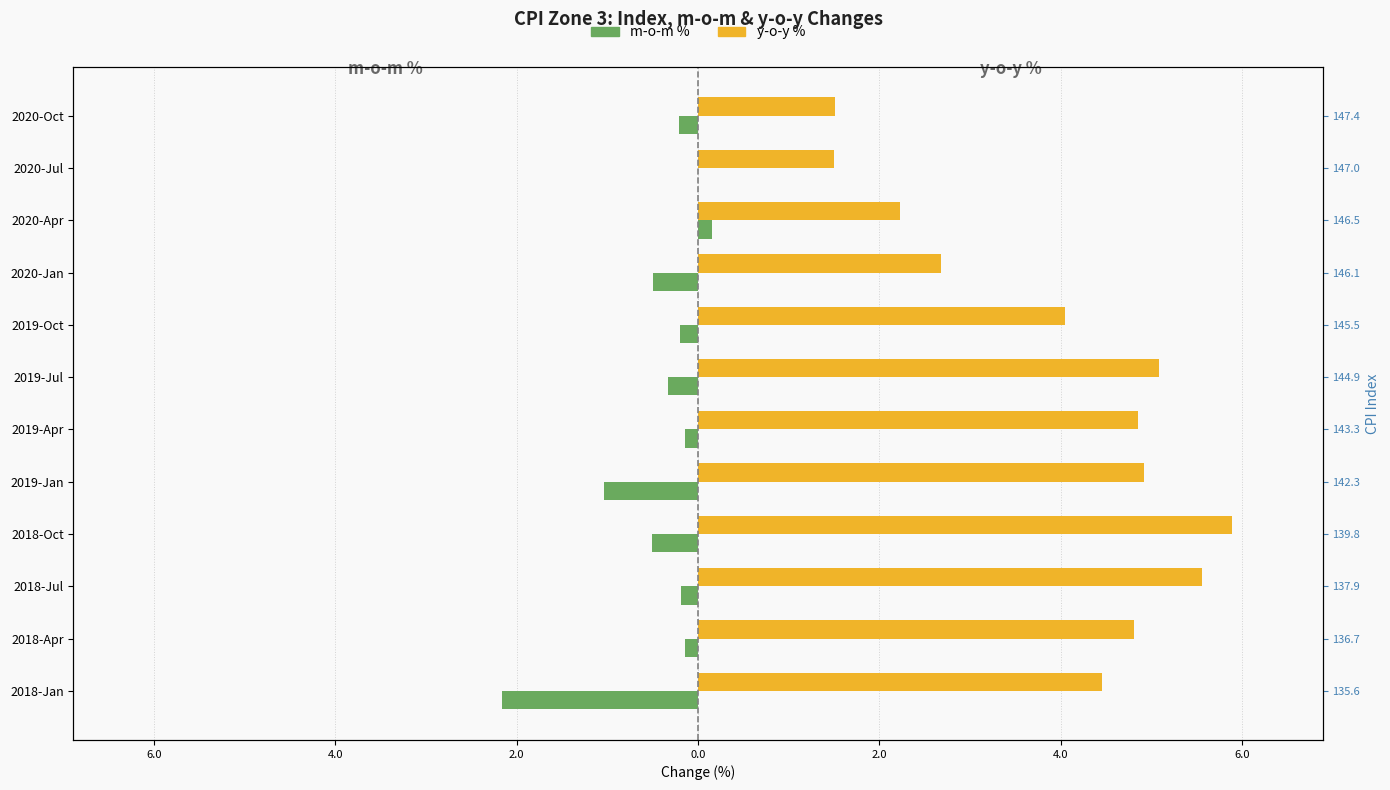

How many series are shown in this chart?

2